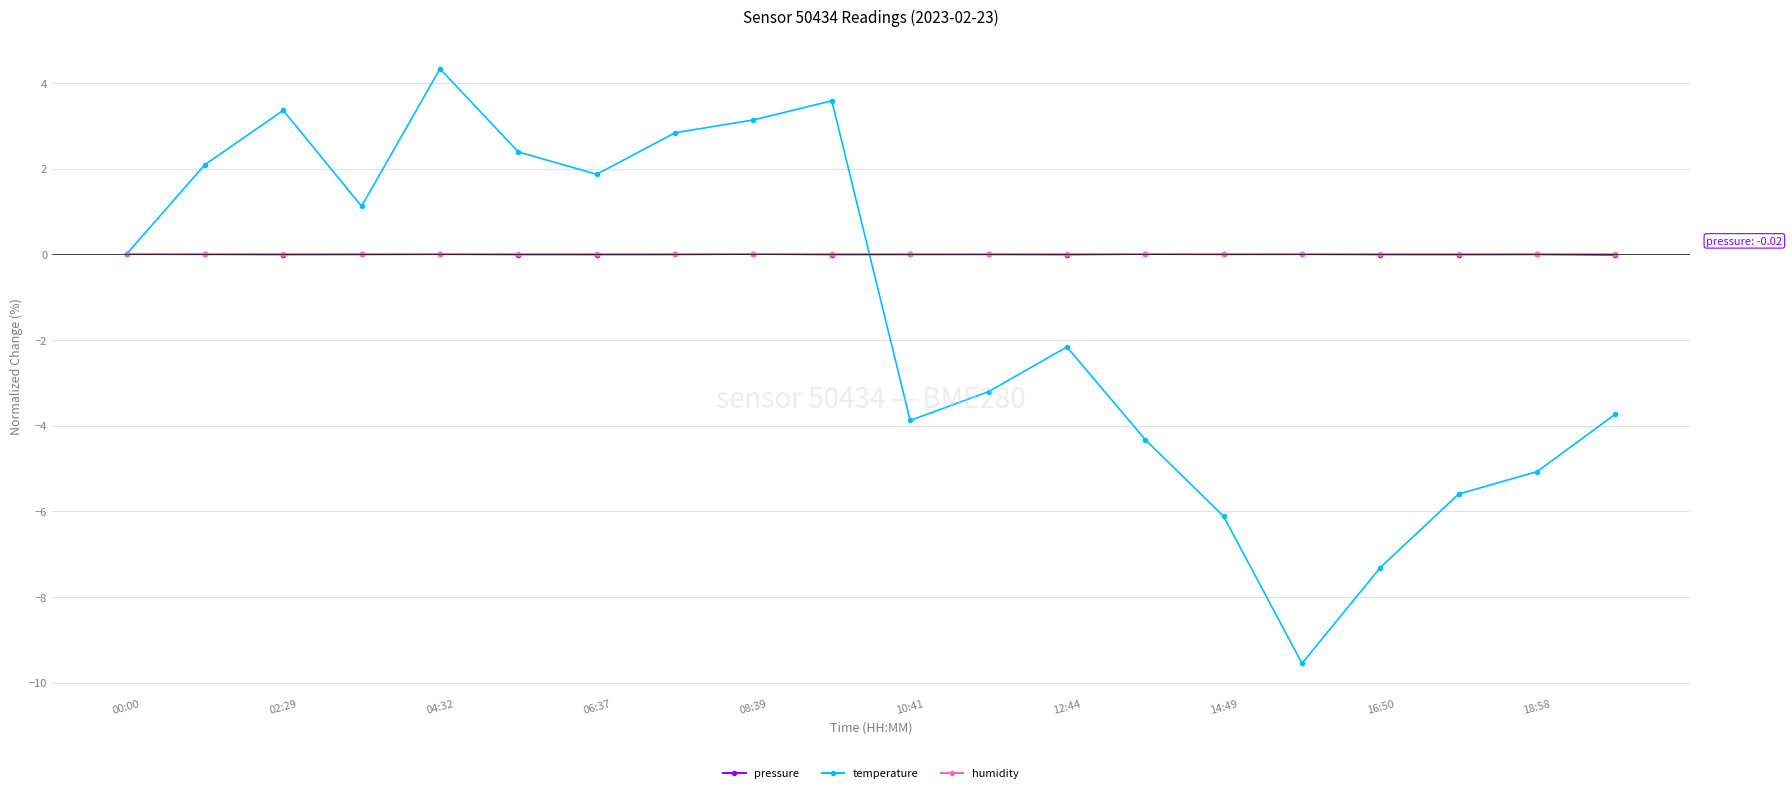

What is the sum of all temperature values?

-26.3